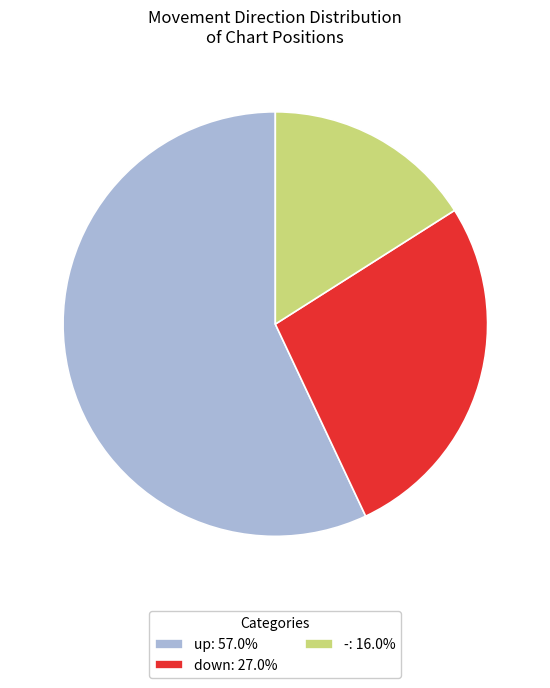

Which category has the biggest portion of the pie?

up